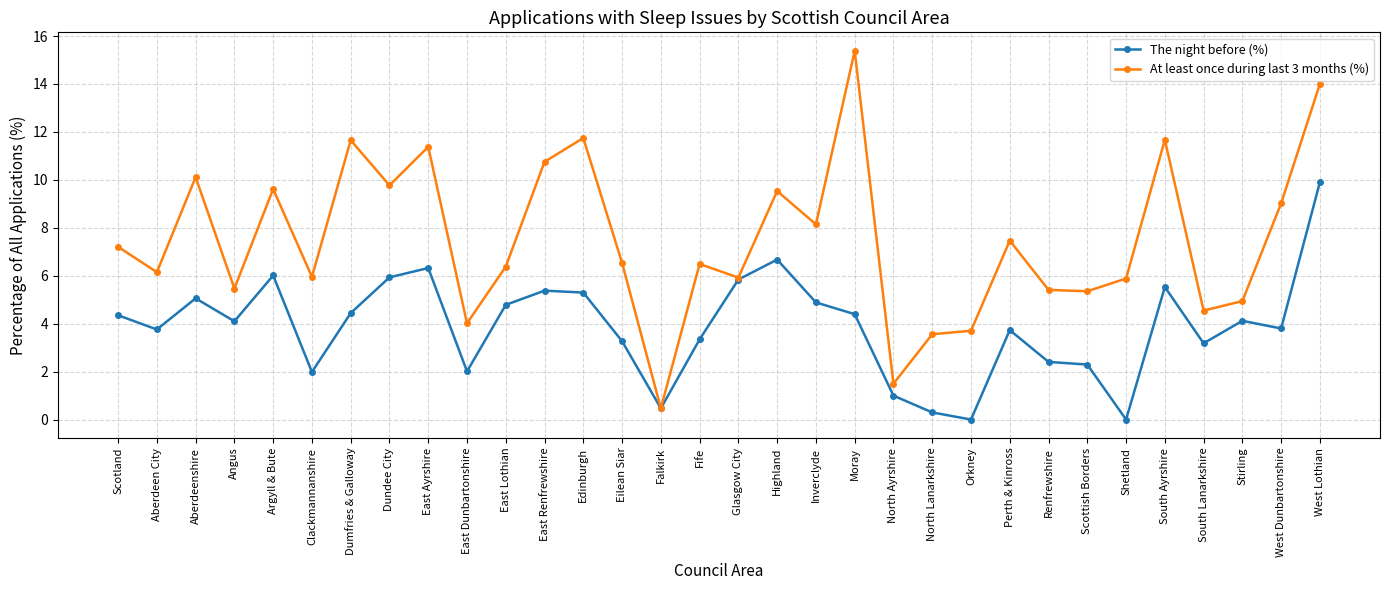

What is the maximum value shown in the chart?

15.4